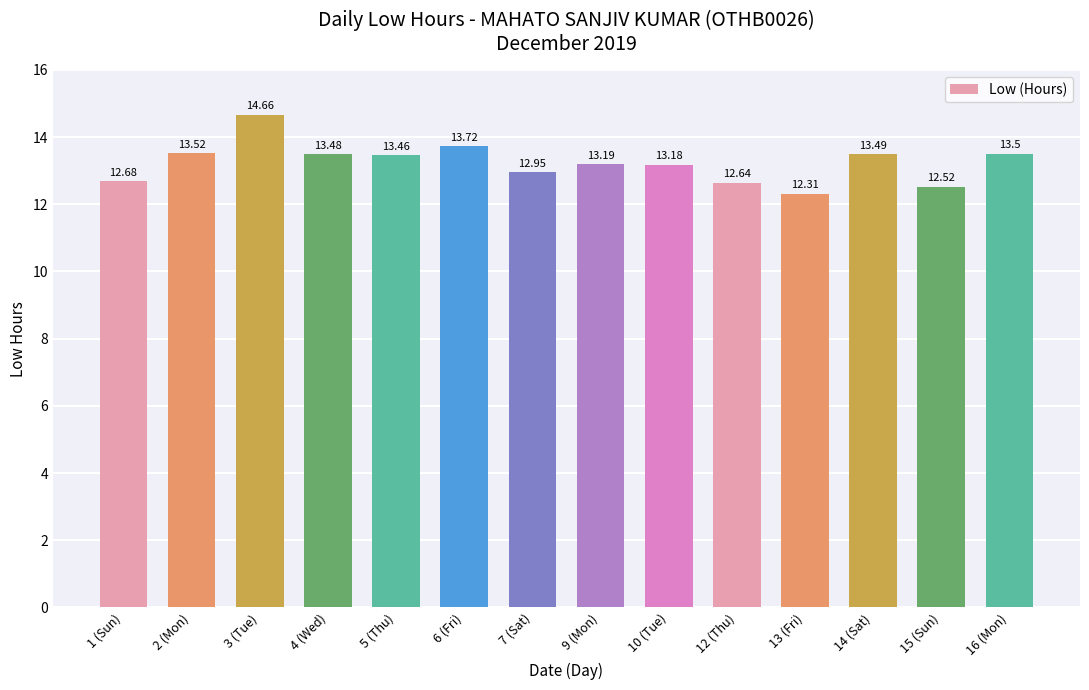

What is the minimum value shown in the chart?

12.3